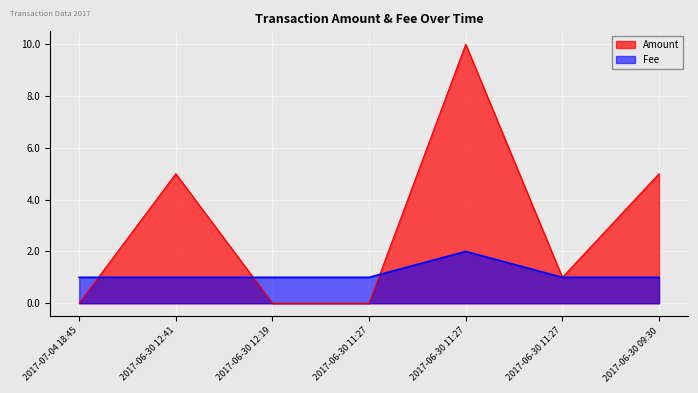

Which has a higher value, 2017-06-30 12:41 or 2017-06-30 11:27?

2017-06-30 11:27